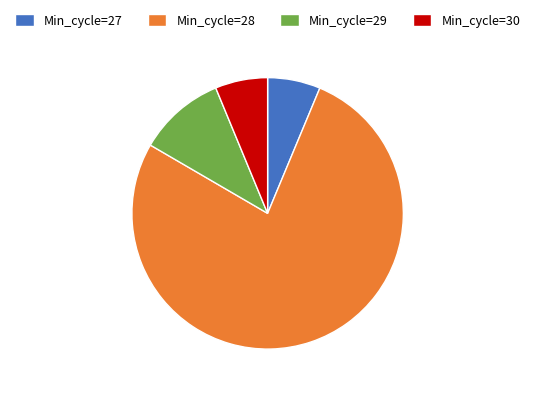

Does Min_cycle=27 represent more than half of the total?

No